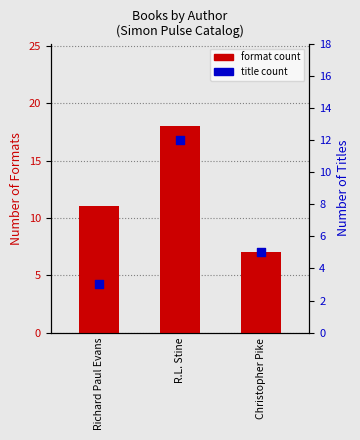

Which series has the widest spread of Y values?

format count